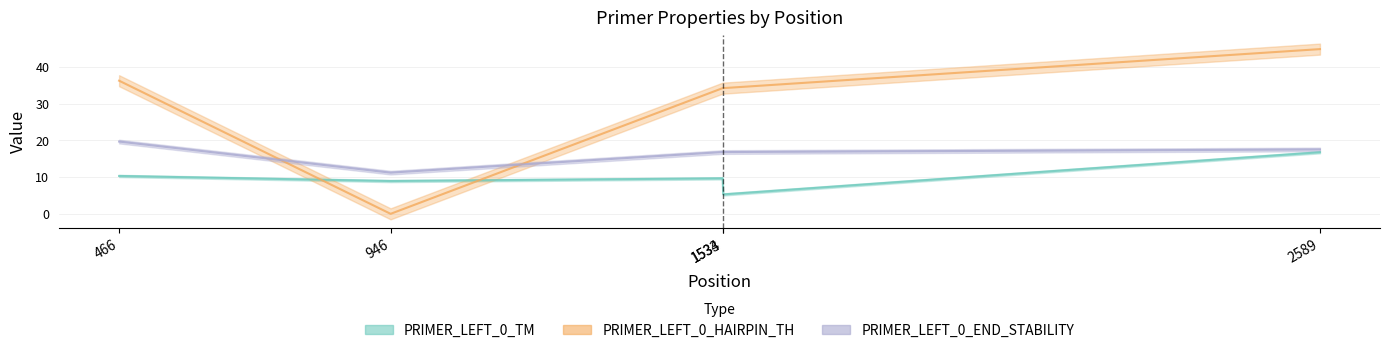

What are all the series names shown in the legend?

PRIMER_LEFT_0_TM, PRIMER_LEFT_0_HAIRPIN_TH, PRIMER_LEFT_0_END_STABILITY